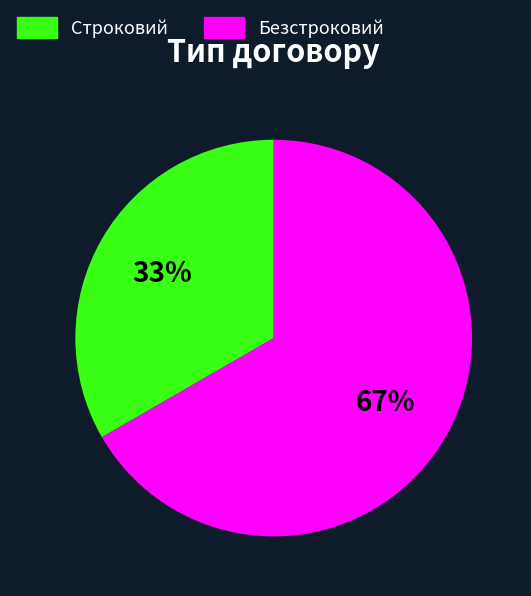

Which slice is the smallest?

Строковий